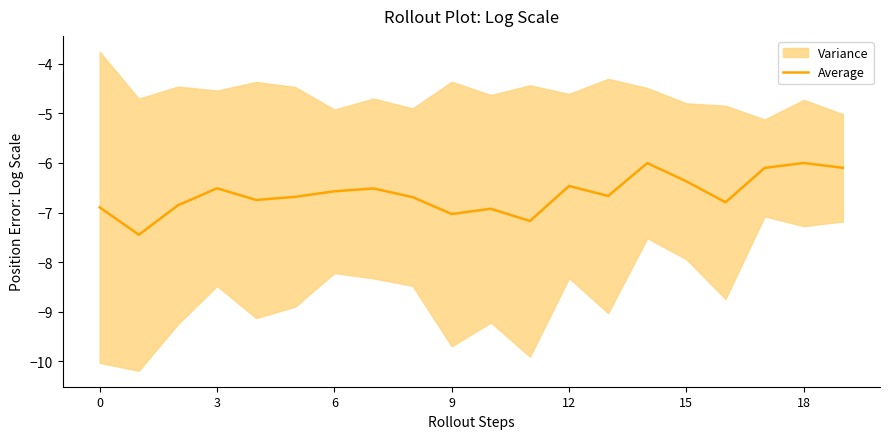

True or false: the data shows -10.2 at 0.

False